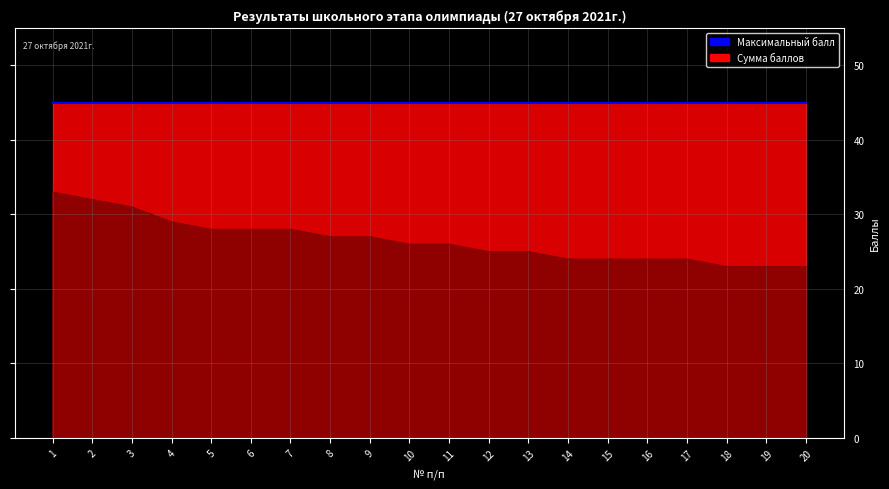

The chart shows a value of 28 at 6. True or false?

True